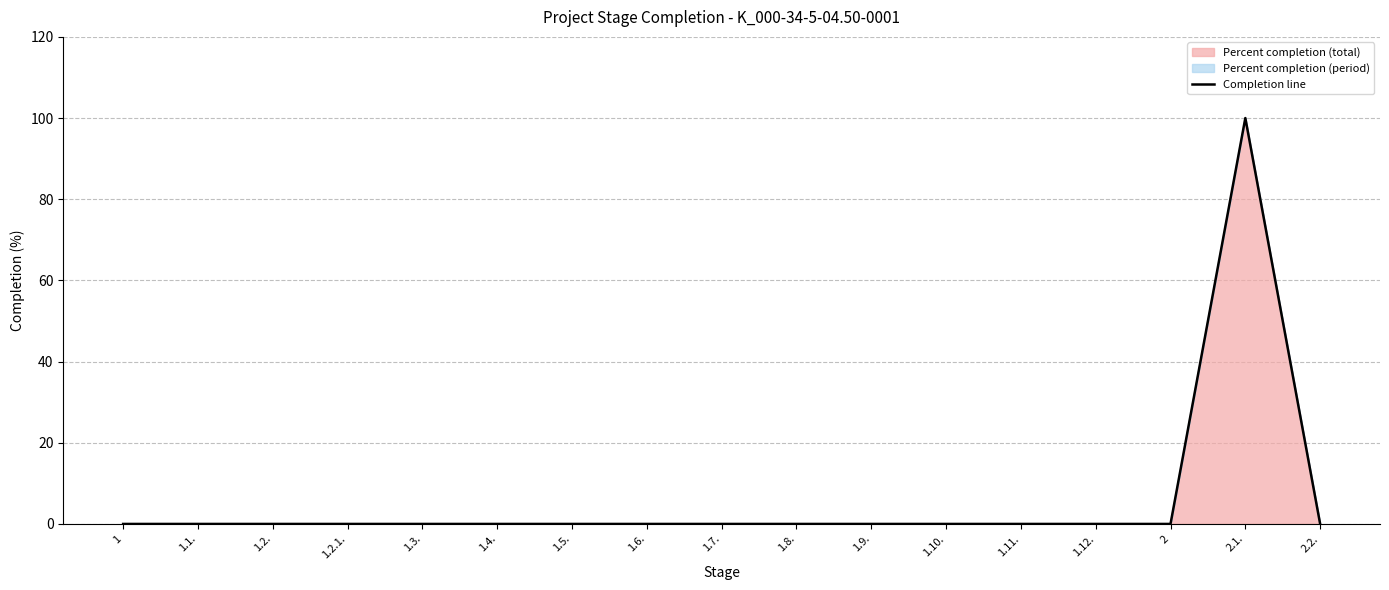

Rank the categories by value from highest to lowest.

2.1., 1, 1.1., 1.2., 1.2.1., 1.3., 1.4., 1.5., 1.6., 1.7., 1.8., 1.9., 1.10., 1.11., 1.12., 2, 2.2.